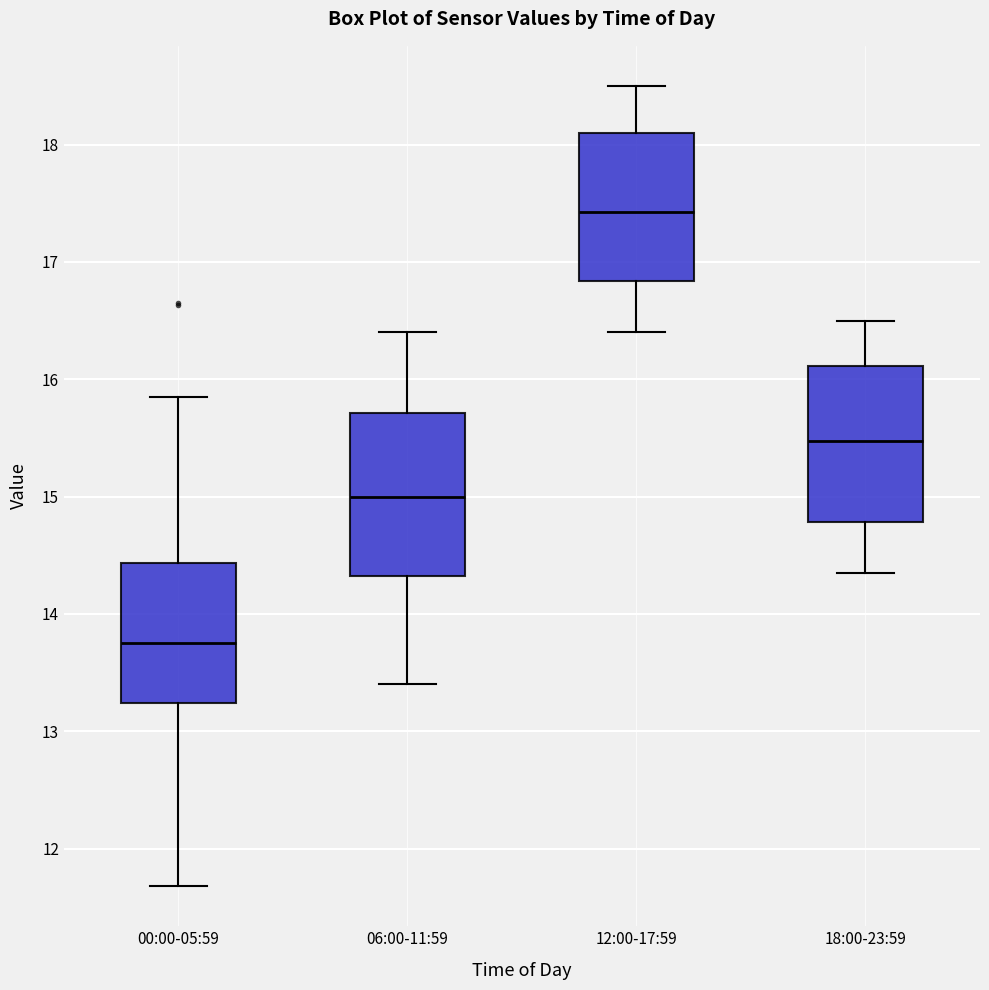

Where does the lower whisker of the box for 00:00-05:59 end on the y-axis? The values are not printed on the chart, so give them approximately, as read against the axis.

11.7